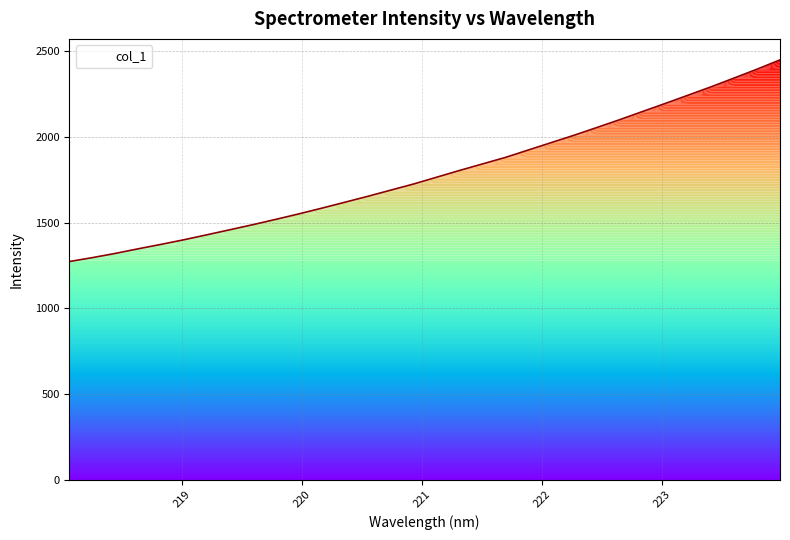

What is the difference between the maximum and minimum values?

1176.9